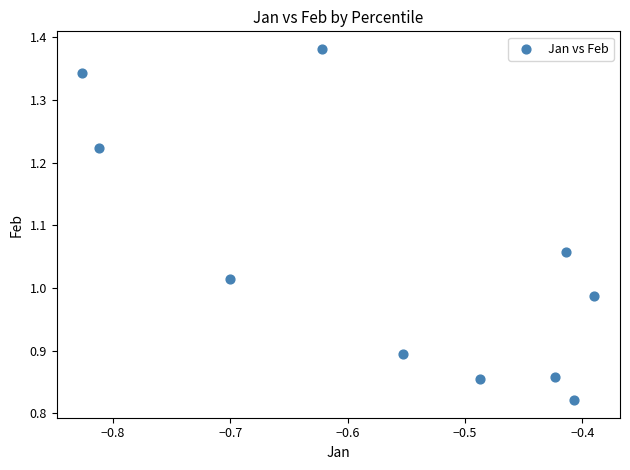

What is the average X value?

-0.6